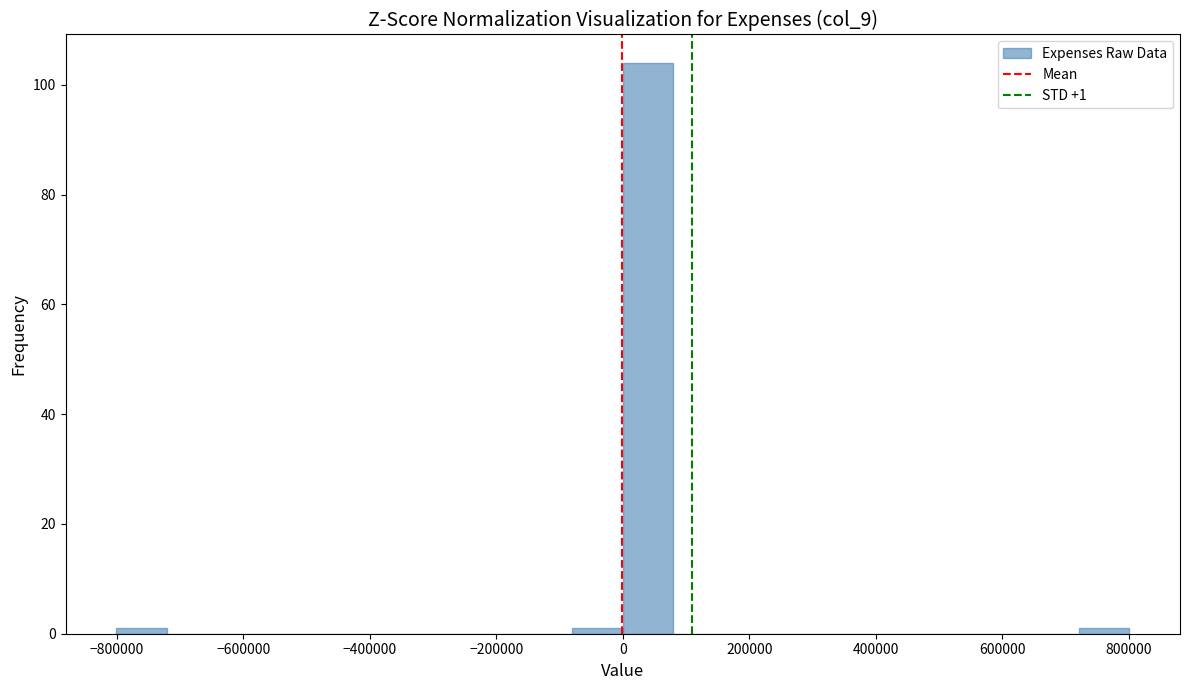

Over which range of the x-axis is the bar tallest?

0 to 80000